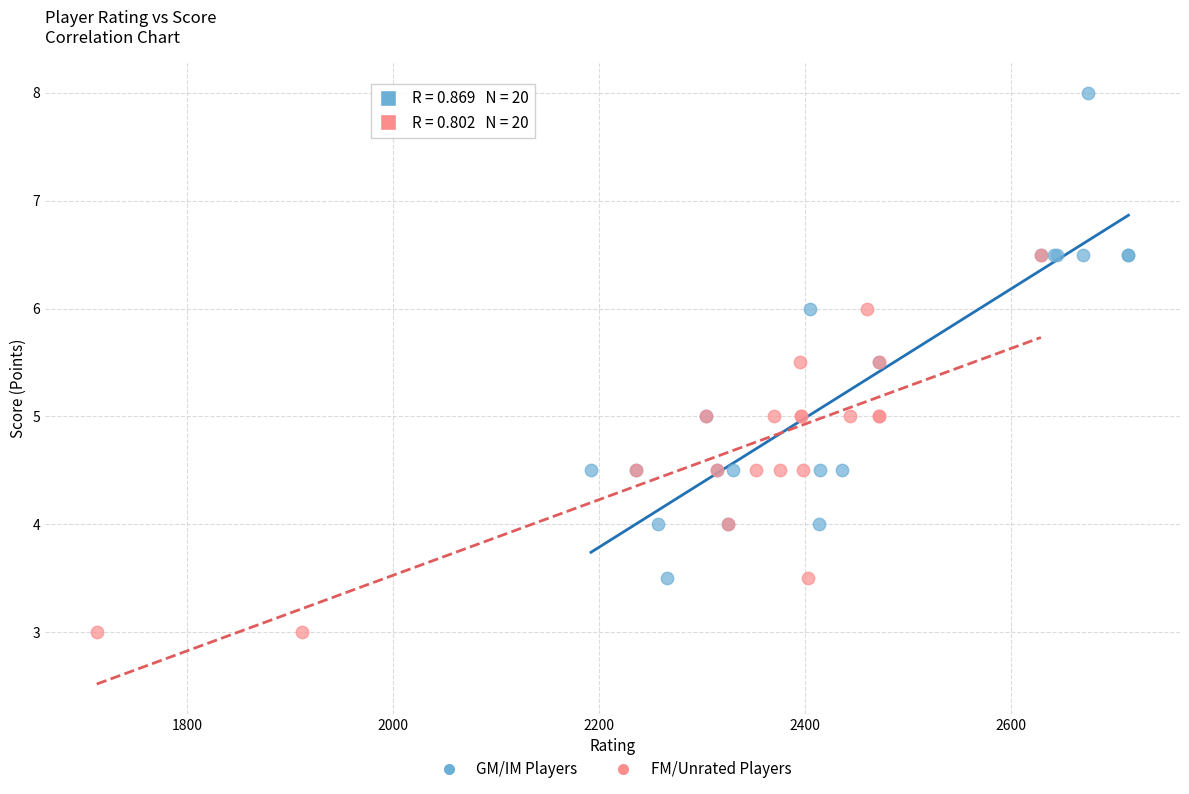

Which series has the largest Y range (max minus min)?

GM/IM Players